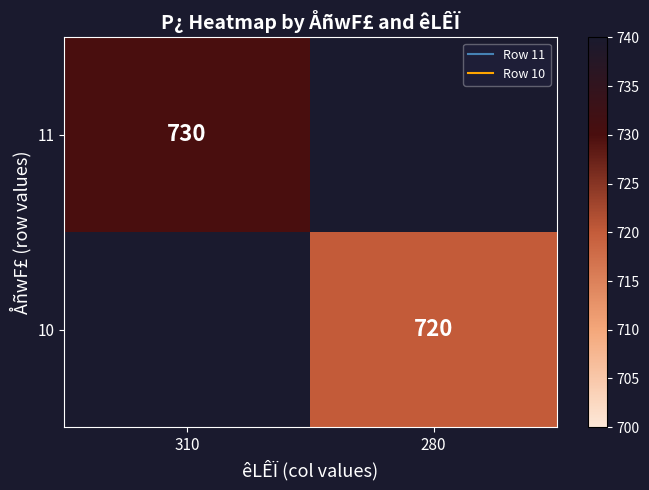

Rank the series by their maximum value, from highest to lowest.

11, 10